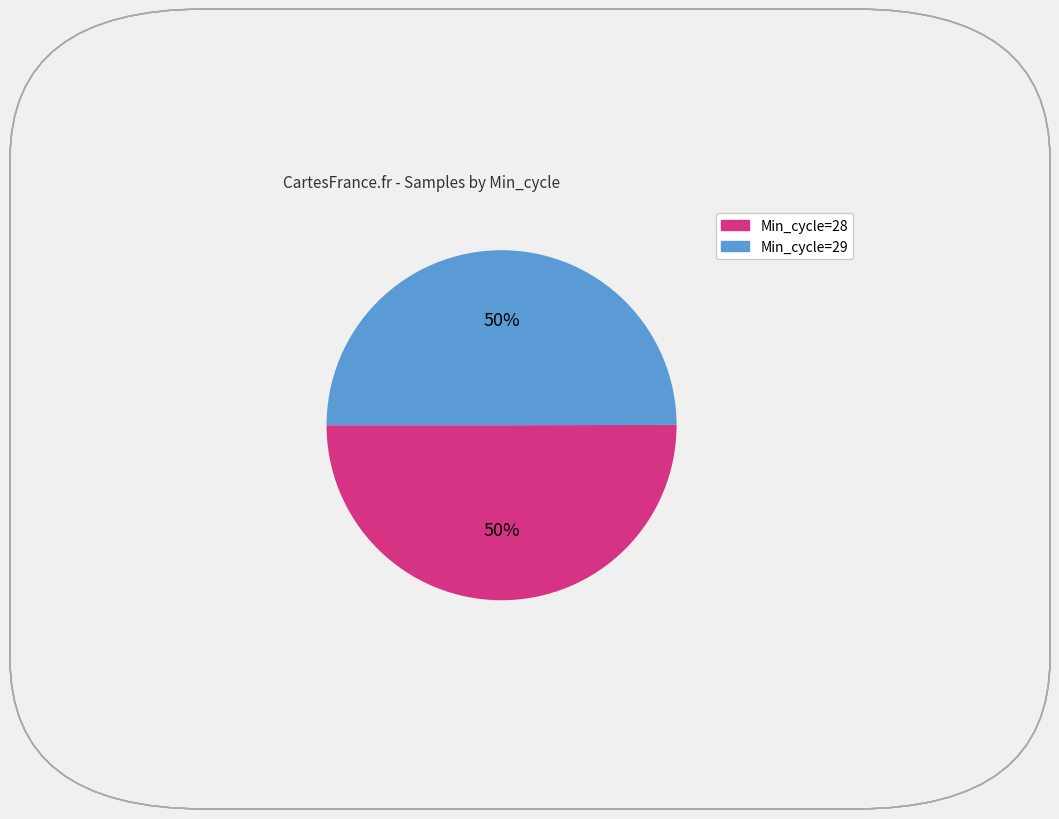

To the nearest percent, what is the average slice percentage?

50%